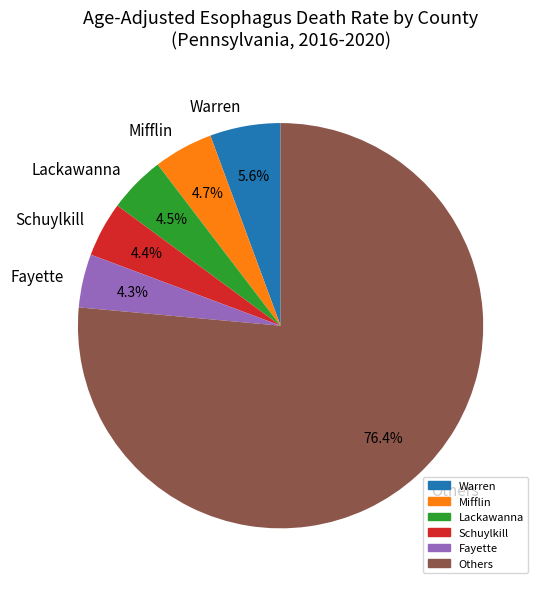

Which category has the biggest portion of the pie?

Others